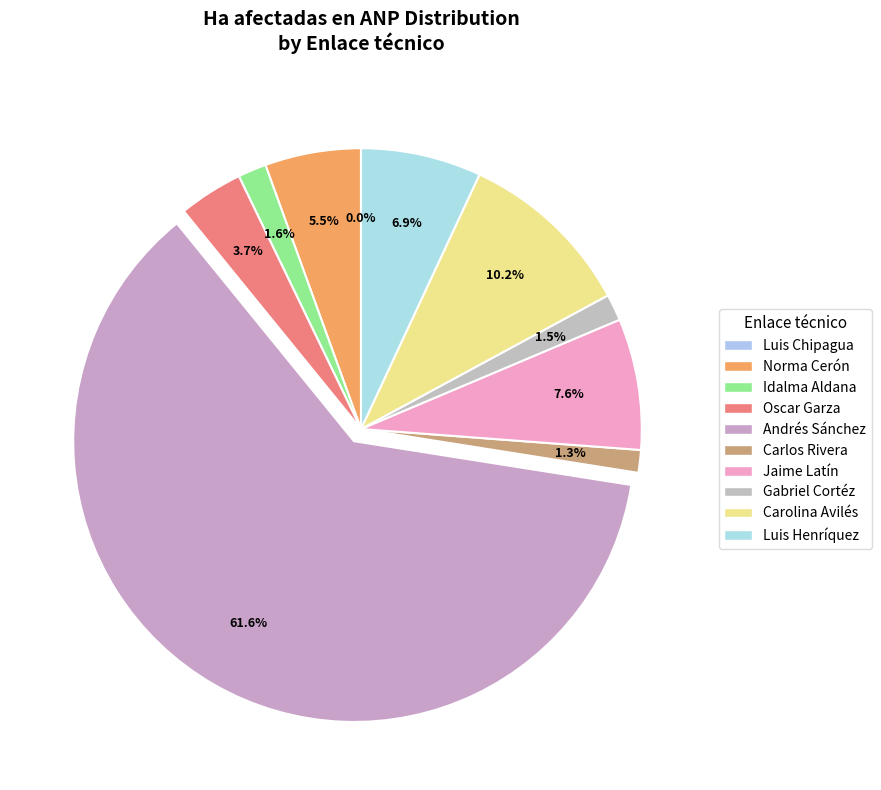

Which slice is the smallest?

Luis Chipagua